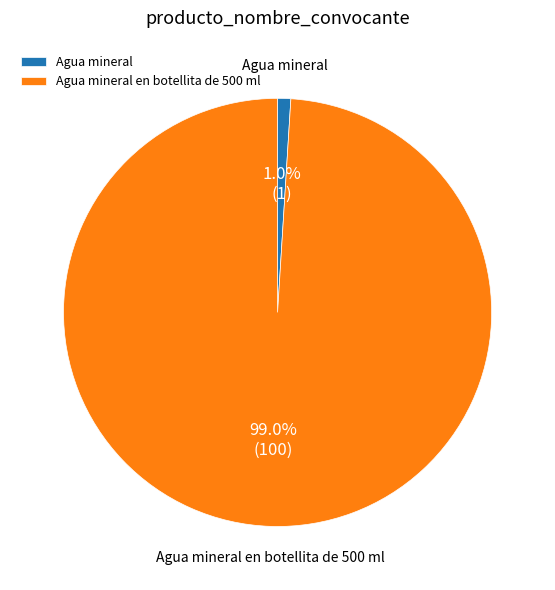

Rank the categories by value from lowest to highest.

Agua mineral, Agua mineral en botellita de 500 ml